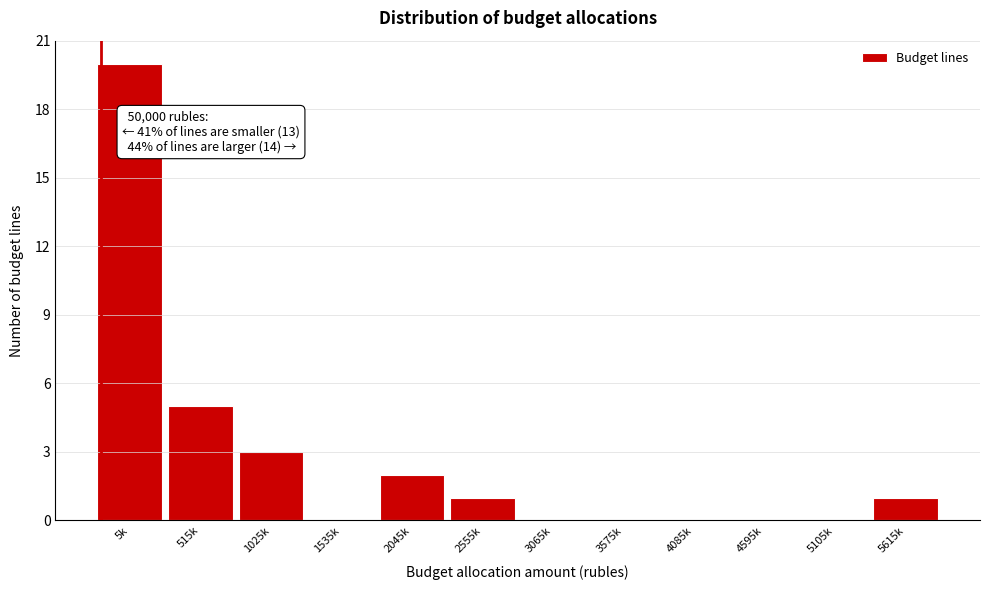

Reading left to right, list all the values displayed in this chart.

5k=20	515k=5	1025k=3	1535k=0	2045k=2	2555k=1	3065k=0	3575k=0	4085k=0	4595k=0	5105k=0	5615k=1